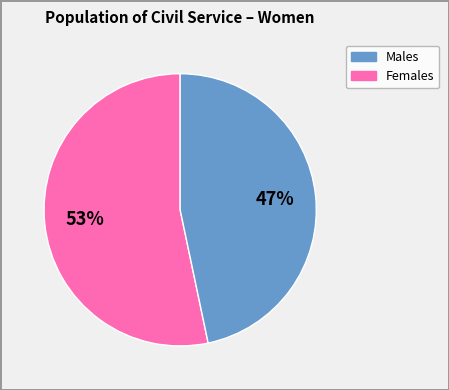

Is there any slice that represents more than half of the pie?

Yes